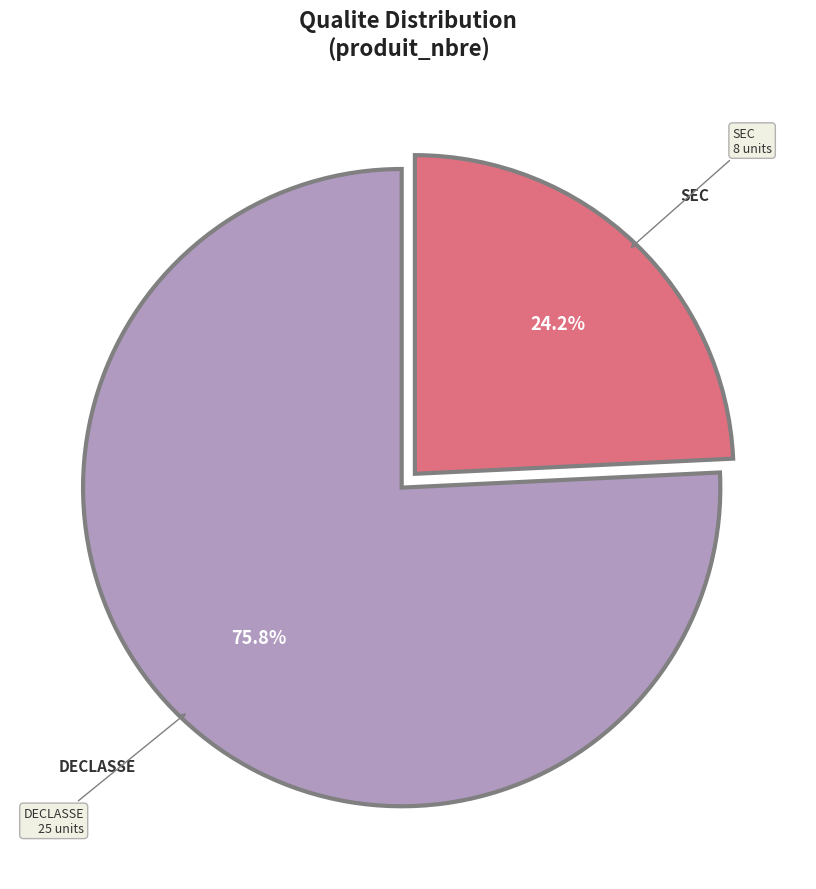

Do SEC and DECLASSE together represent more than half of the pie?

Yes